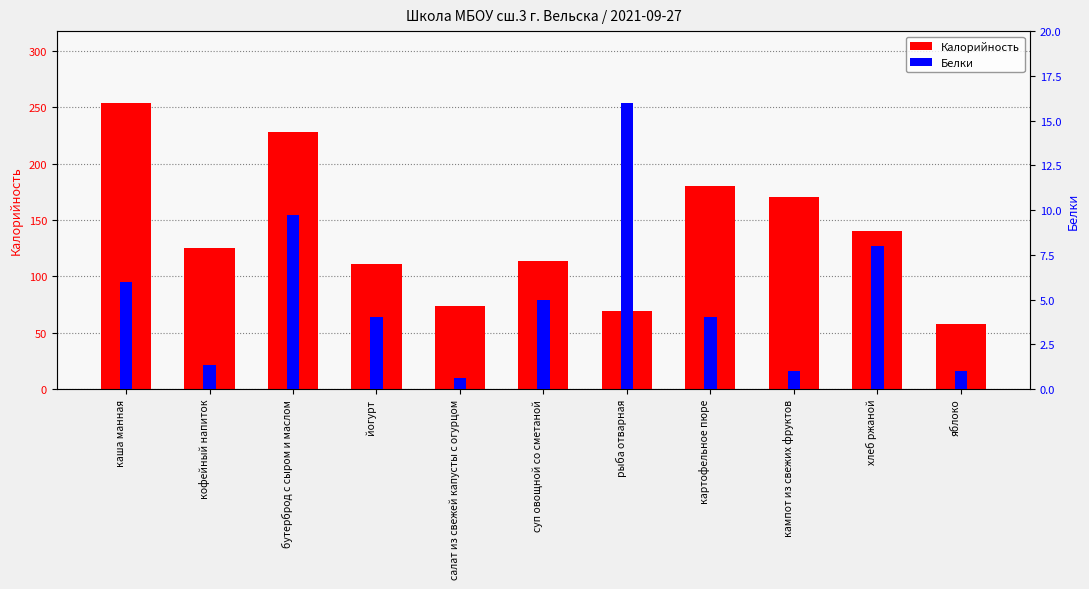

What is the difference between the maximum and minimum values in the Калорийность series?

196.0